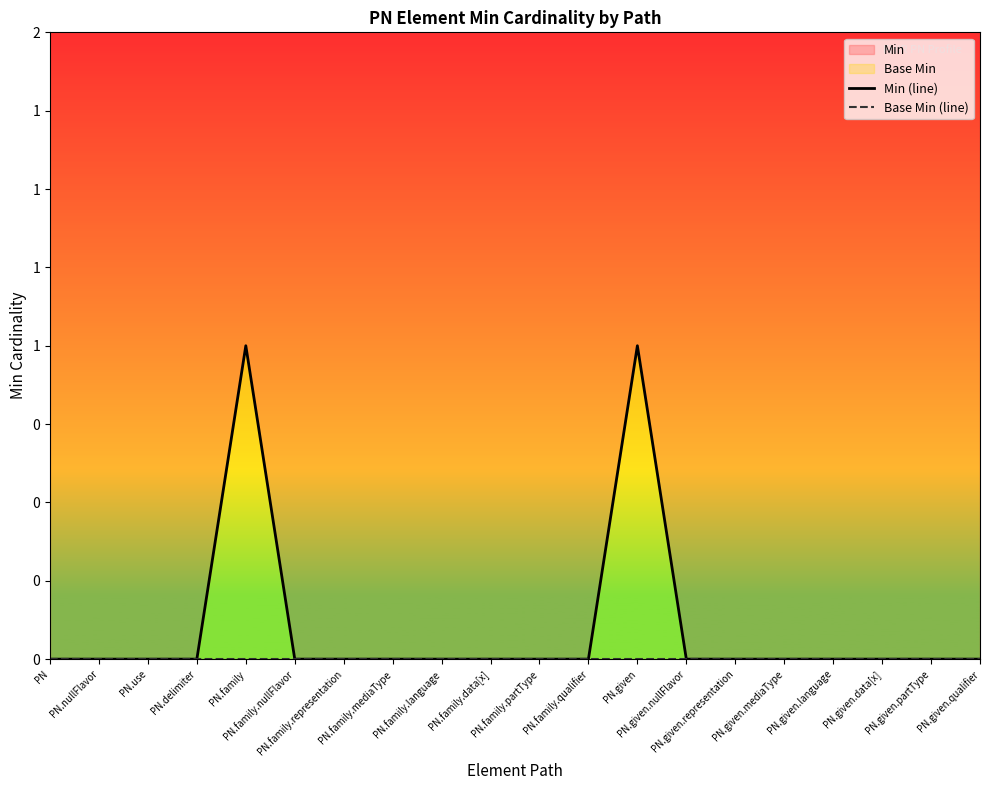

List the series in order of their overall mean, lowest first.

Base Min (line), Min (line)